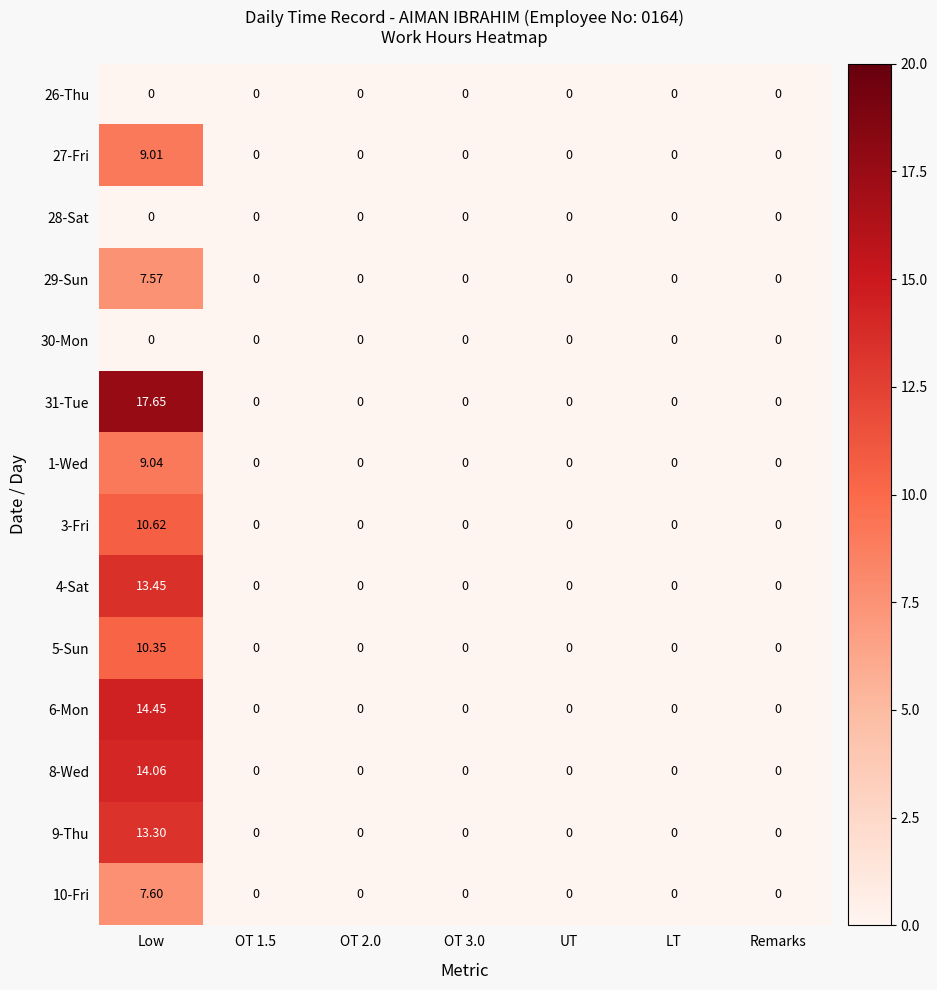

How many distinct data groups are displayed?

14